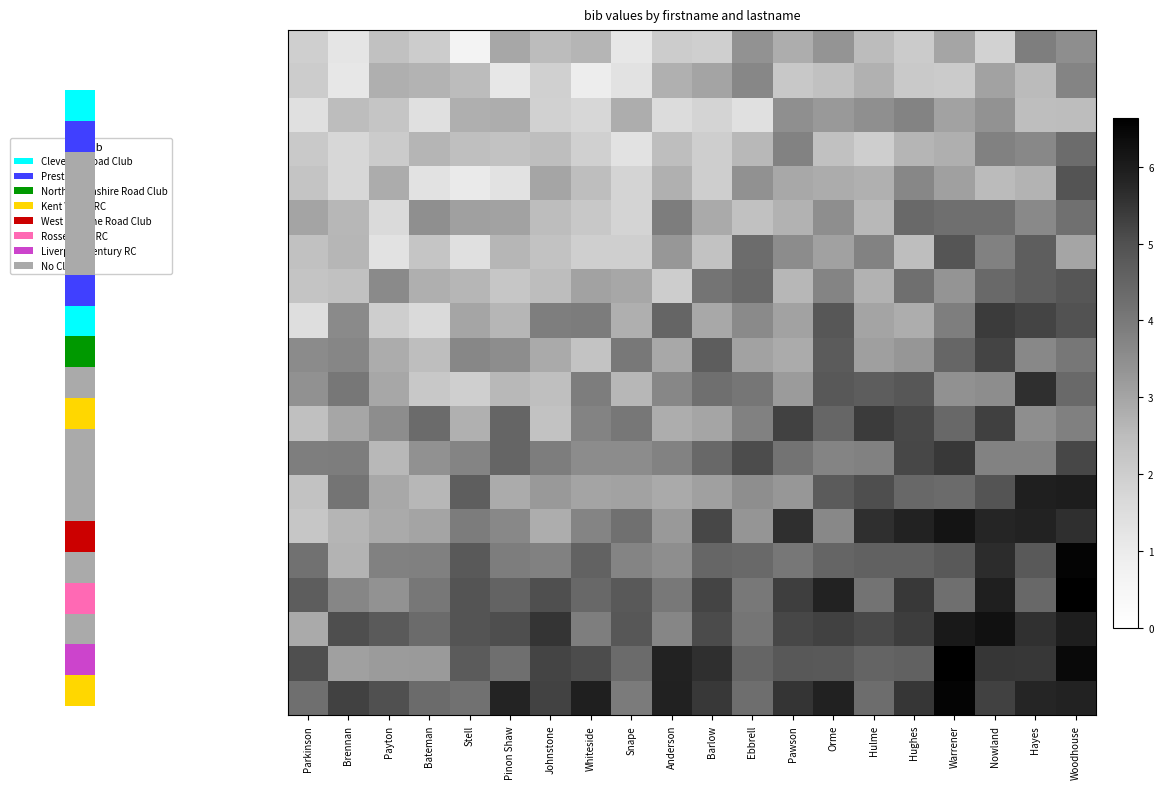

Count the number of categories in the chart.

20